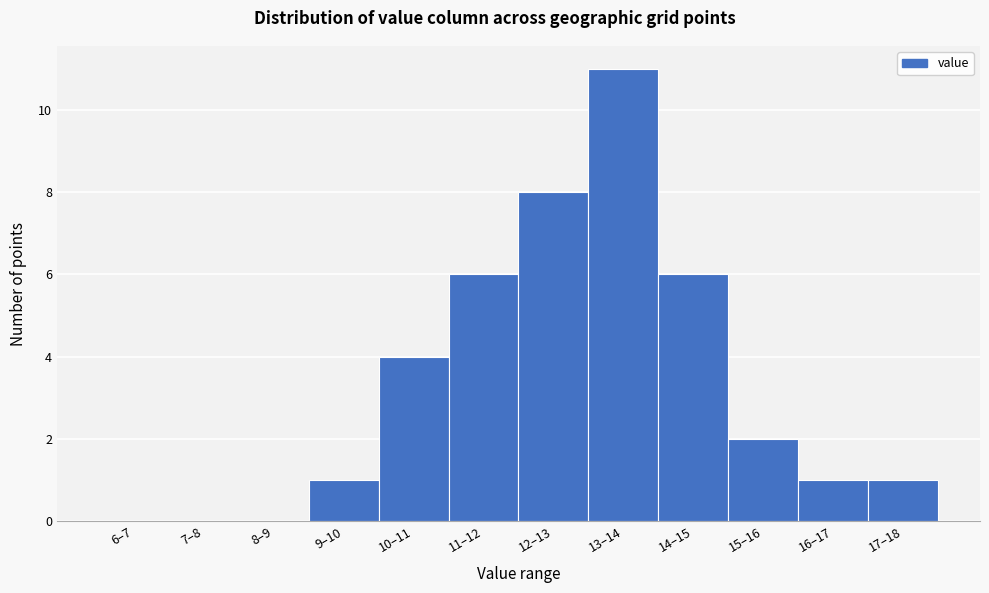

Reading left to right, transcribe all the data shown in this chart.

6–7=0	7–8=0	8–9=0	9–10=1	10–11=4	11–12=6	12–13=8	13–14=11	14–15=6	15–16=2	16–17=1	17–18=1